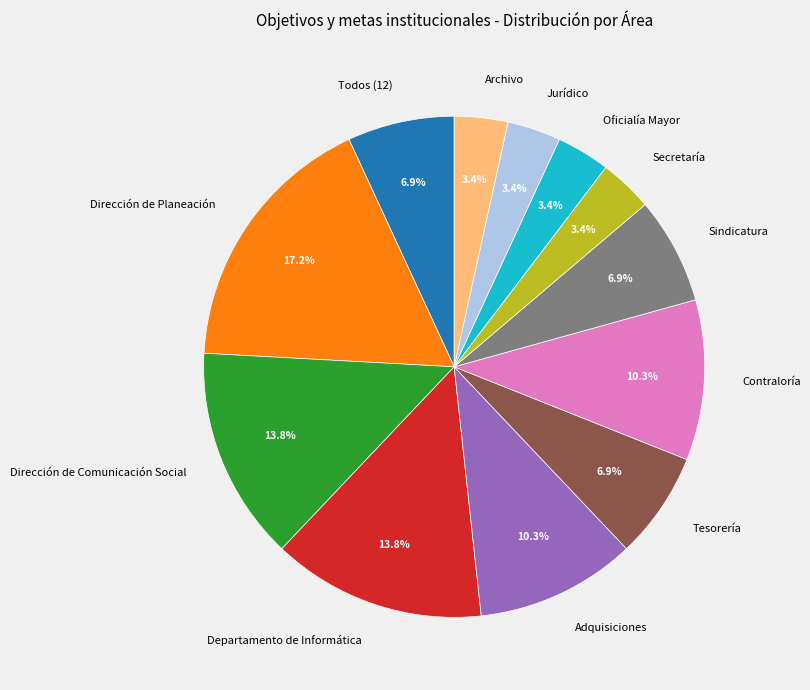

What percentage is the Tesorería slice, to the nearest percent?

7%